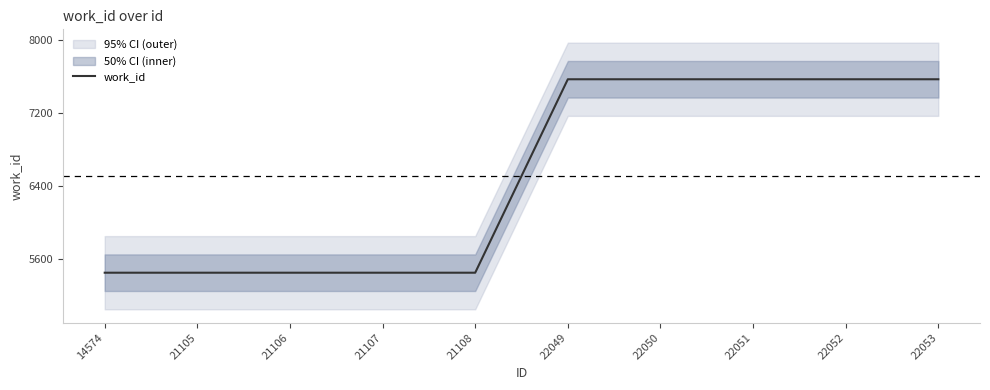

What is the difference between the maximum and minimum values?

2114